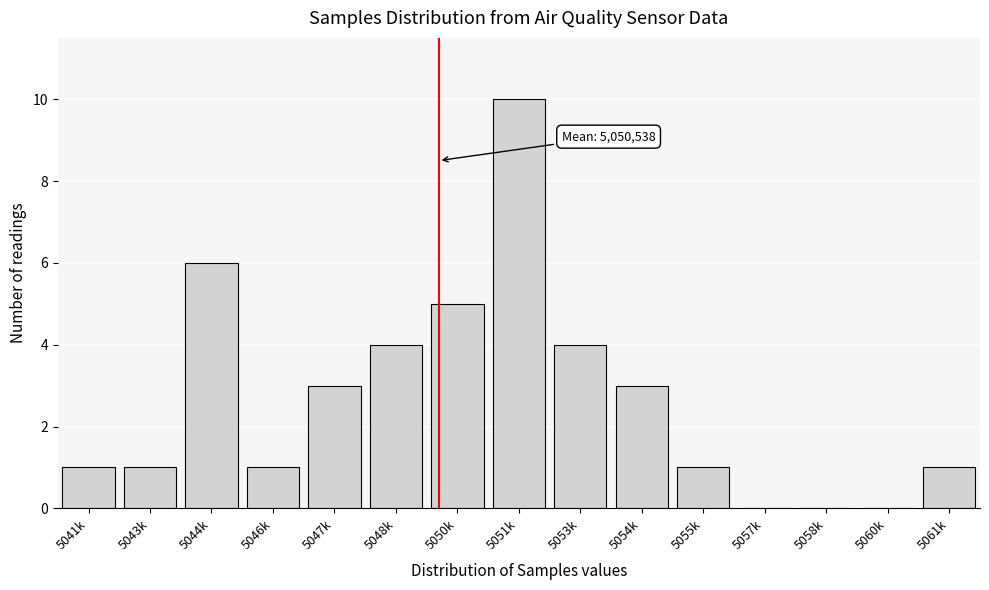

Reading left to right, what are all the values shown in this chart?

5041k=1	5043k=1	5044k=6	5046k=1	5047k=3	5048k=4	5050k=5	5051k=10	5053k=4	5054k=3	5055k=1	5057k=0	5058k=0	5060k=0	5061k=1